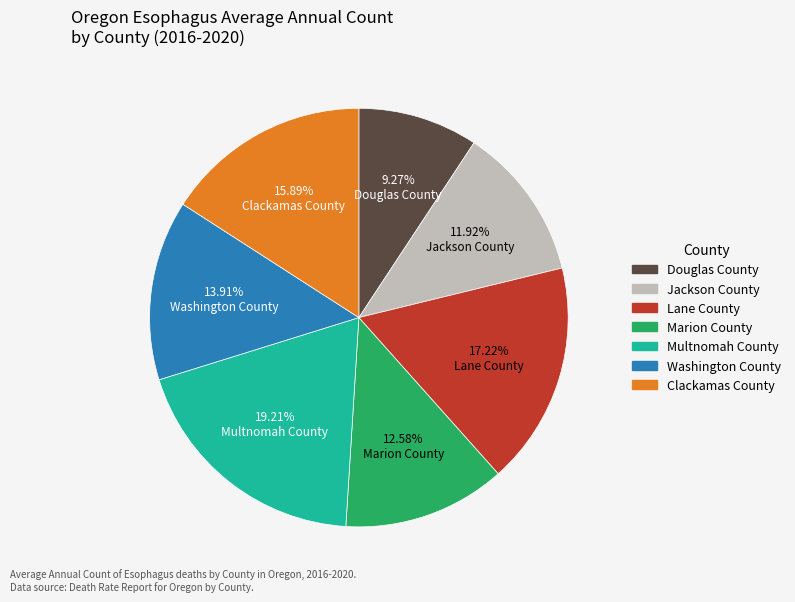

Approximately how many times larger is the value at Marion County compared to Jackson County?

1.1